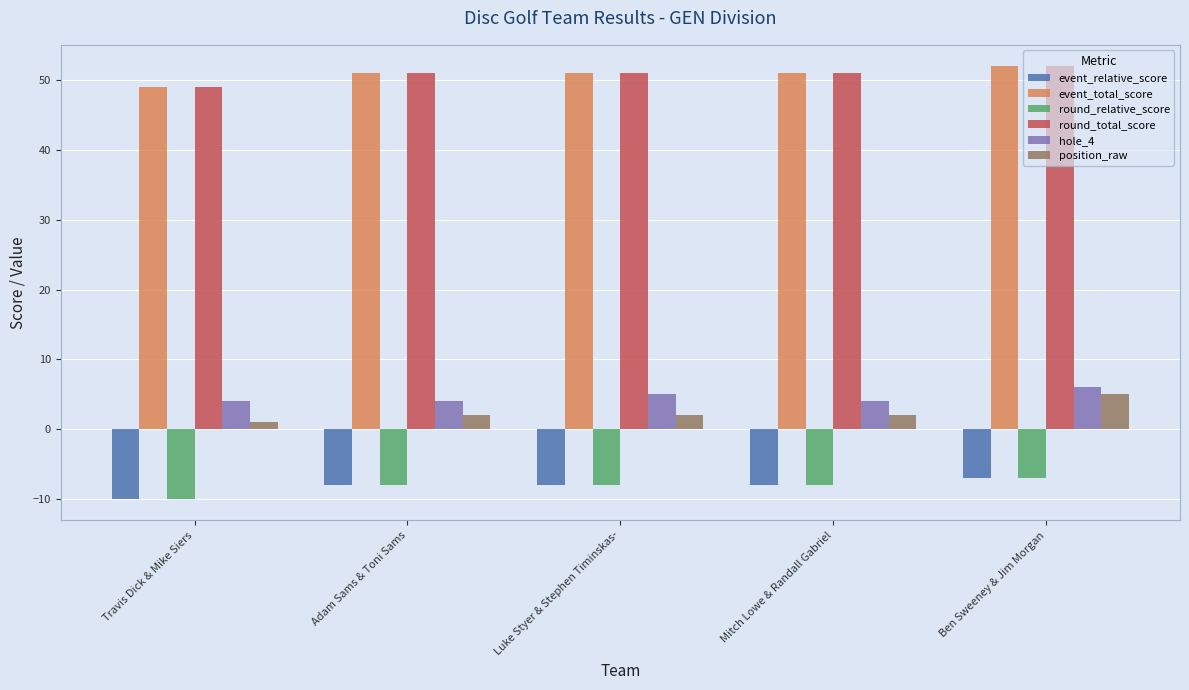

What is the greatest value displayed?

52